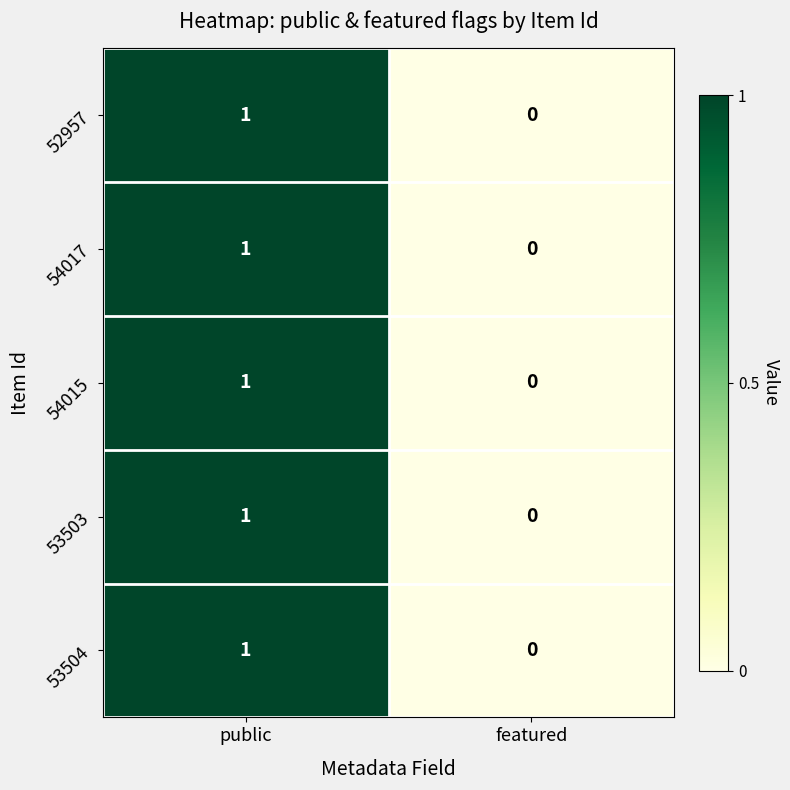

What is the total value across all series at public?

5